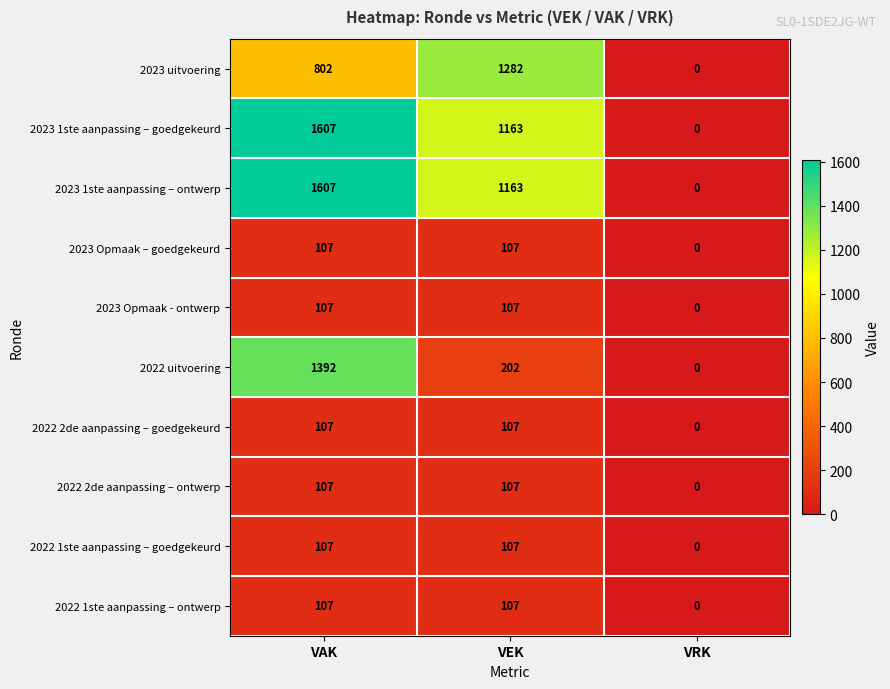

Is it true that 2022 uitvoering equals 2136 at VAK?

False